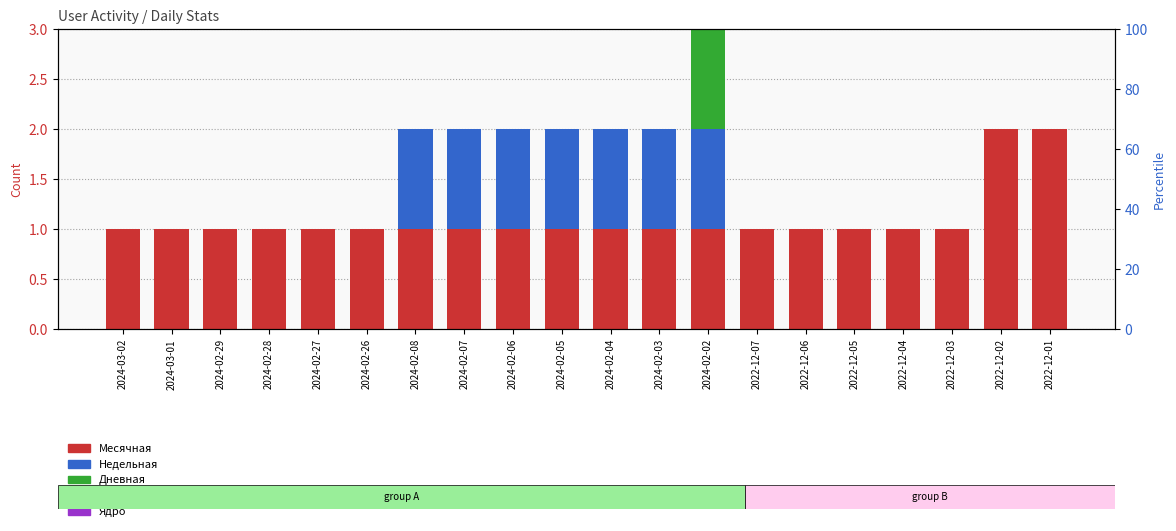

Between 2024-03-01 and 2022-12-06, which series saw the biggest shift?

Месячная